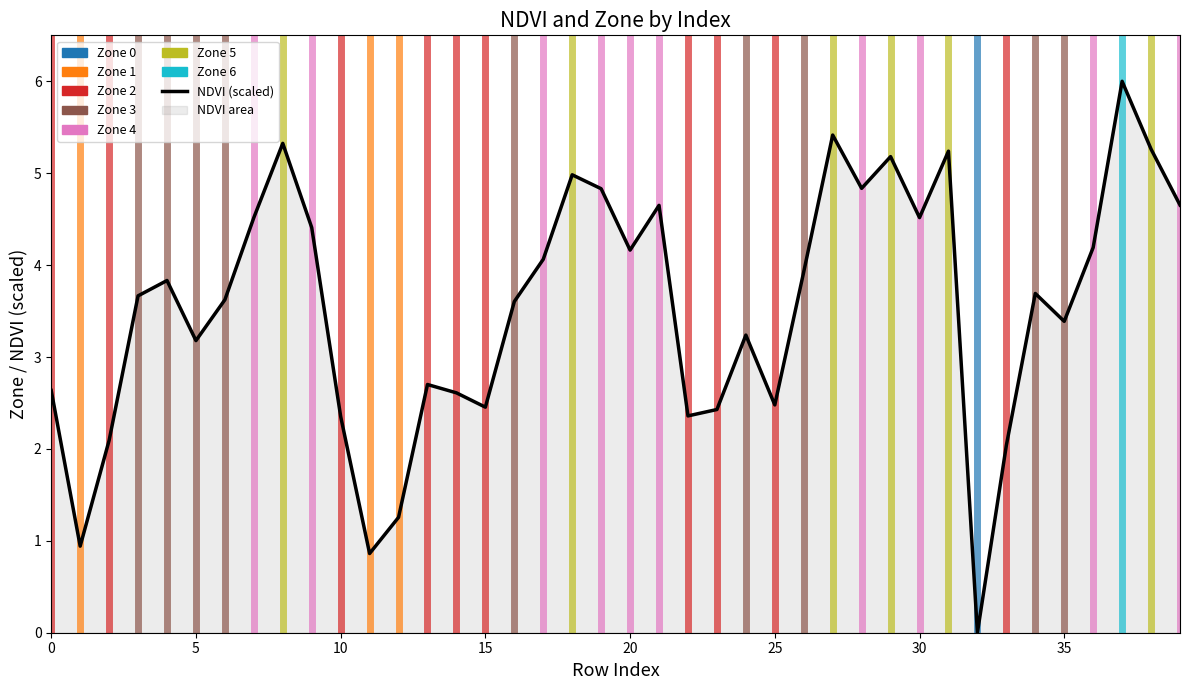

The chart shows a value of 0.7 at 25. True or false?

False